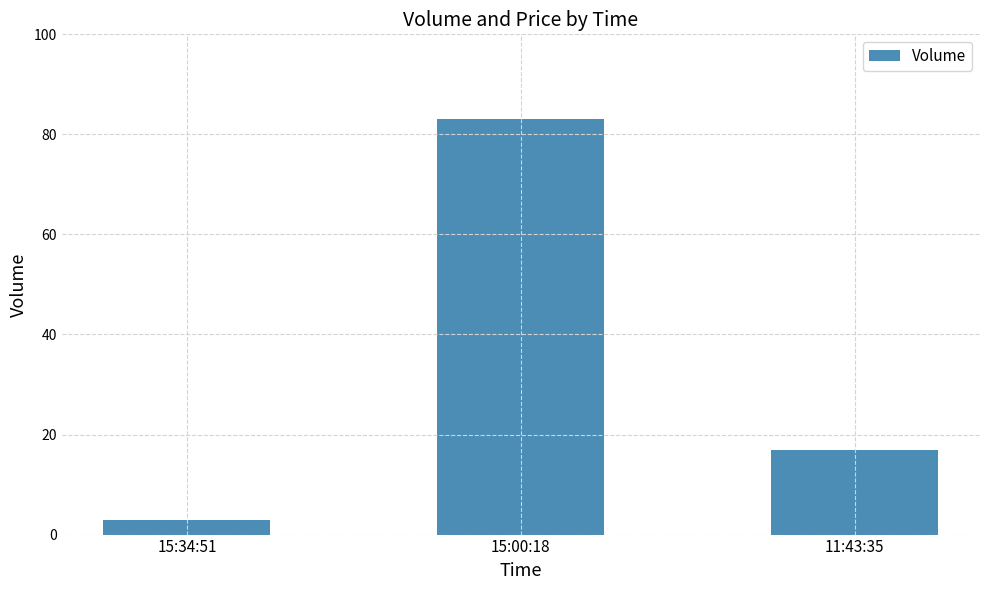

What is the minimum value shown in the chart?

3